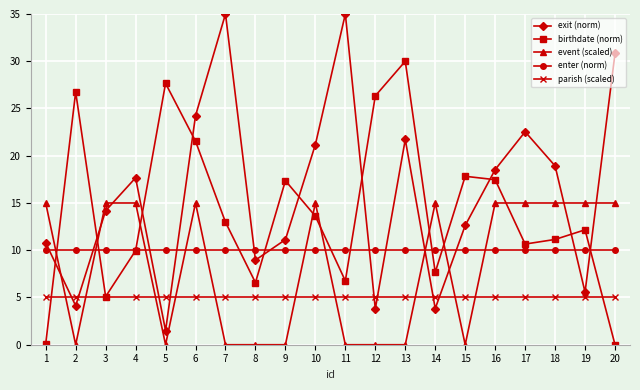

At which category is the sum across all series the highest?

6